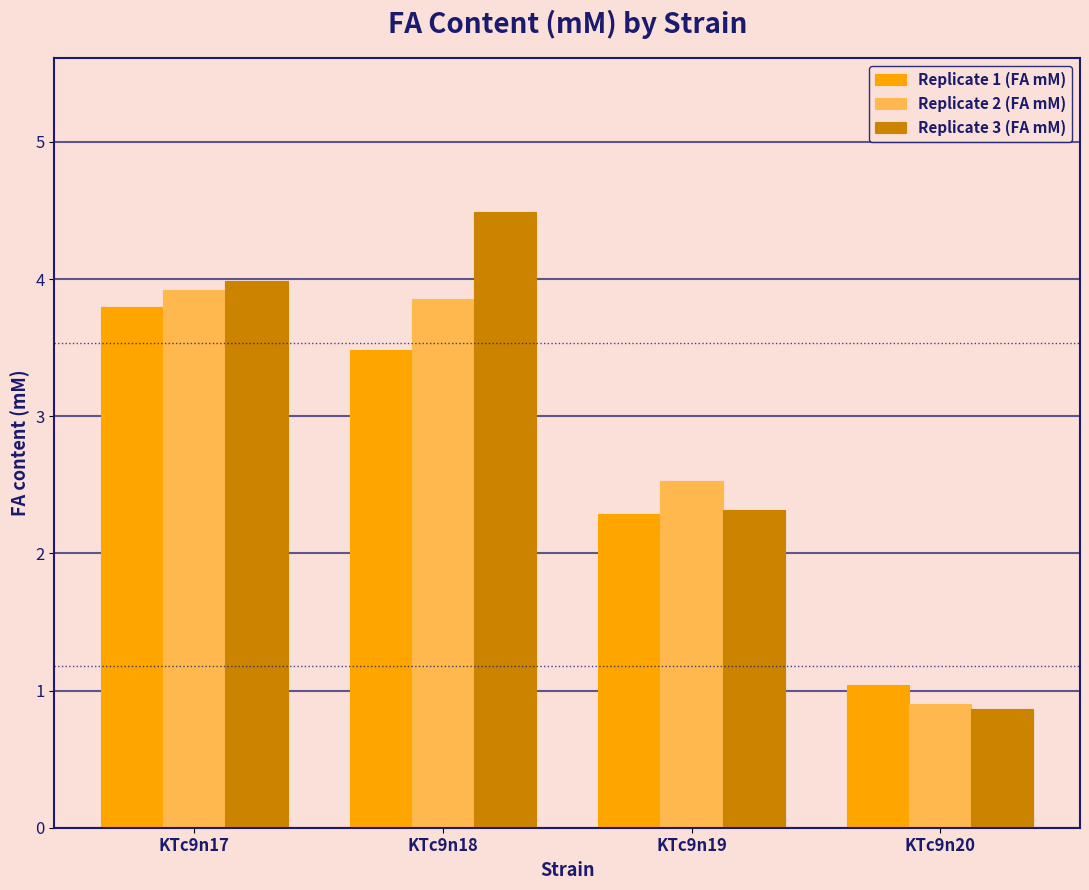

What is the greatest value displayed?

4.5